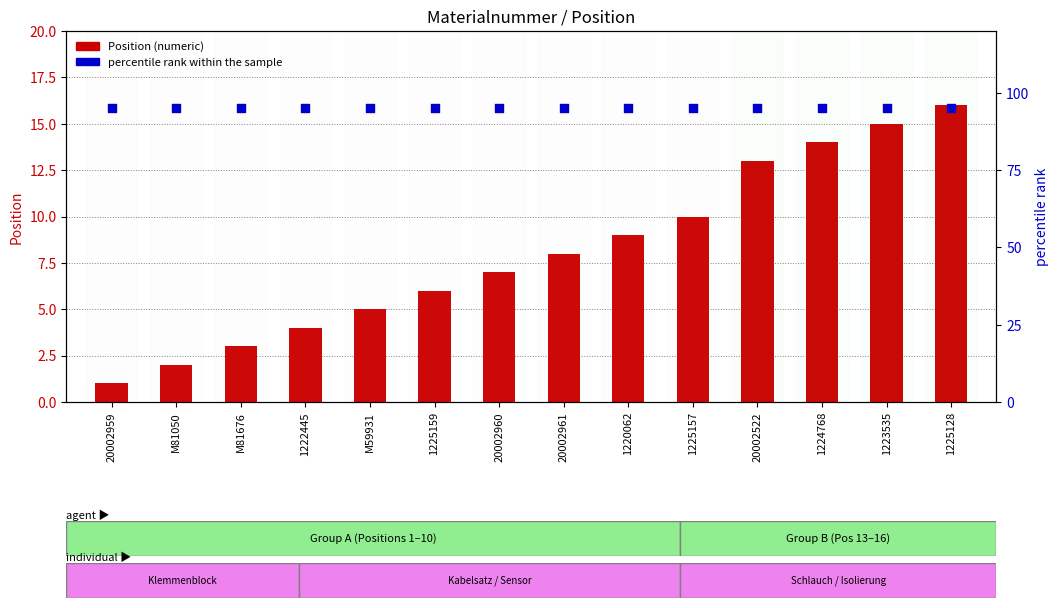

What is the total value across all series at 1224768?

109